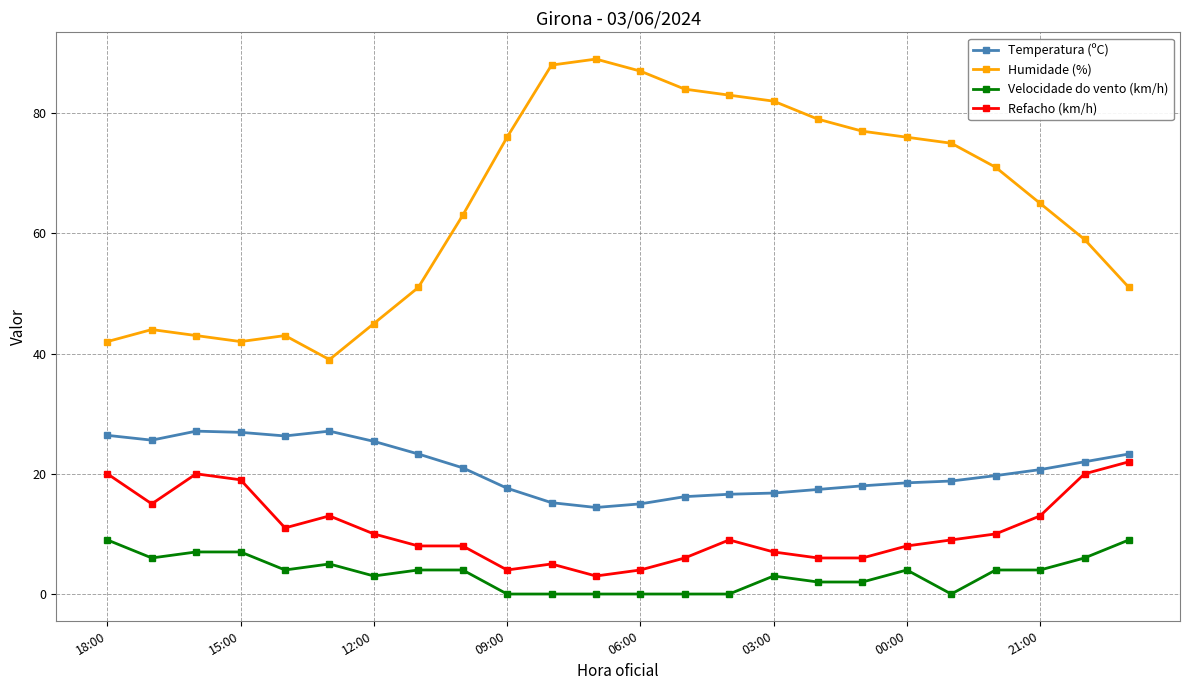

In Humidade (%), how many points are lower than both neighbors (excluding endpoints)?

2